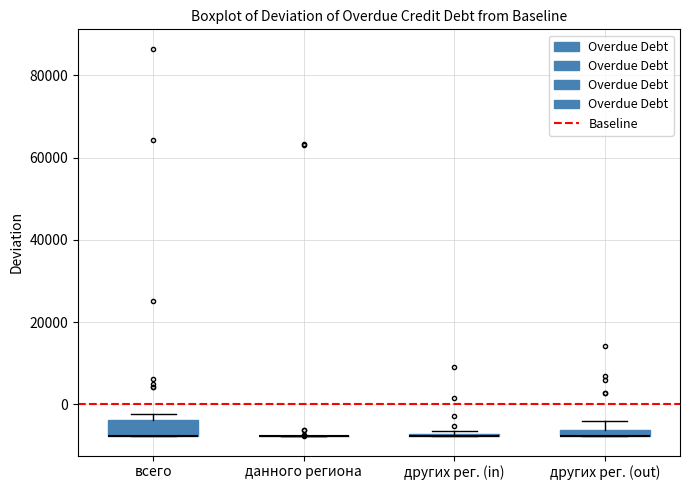

Which box is the tallest, from its lower edge to its upper edge?

всего